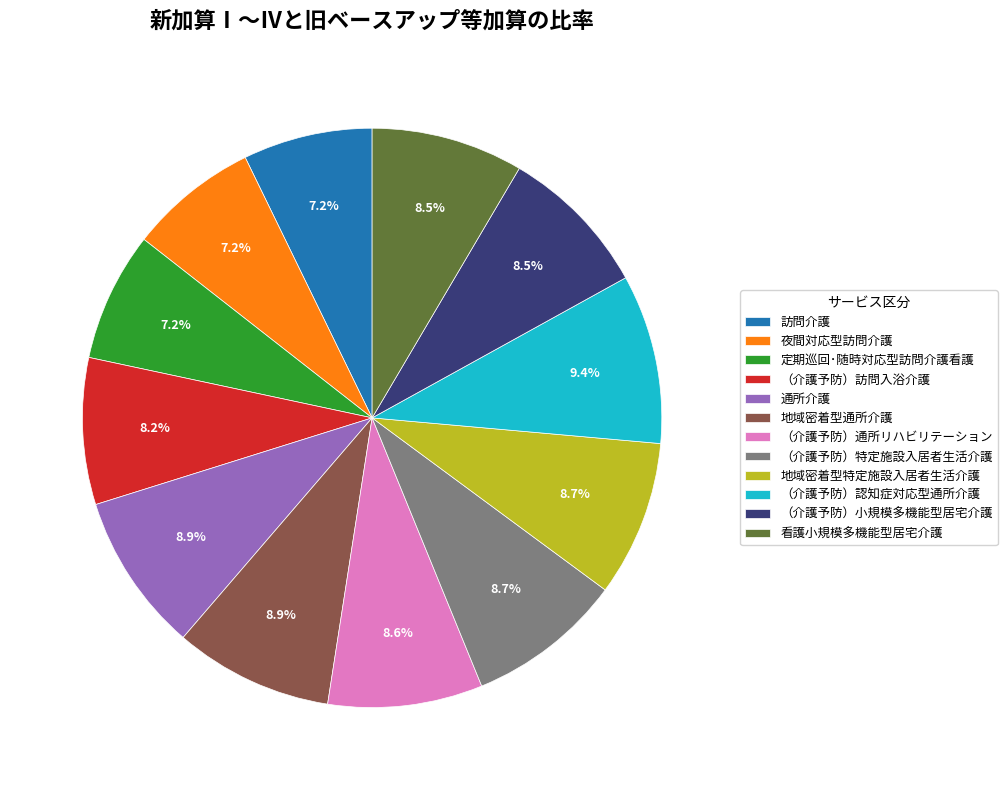

What portion of the pie excludes （介護予防）小規模多機能型居宅介護?

91.5%